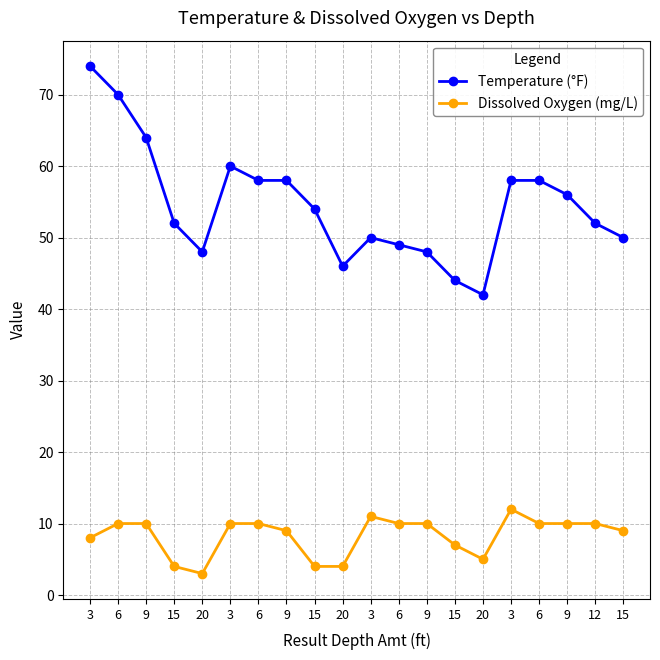

What is the sum of all Temperature (°F) values?

1091